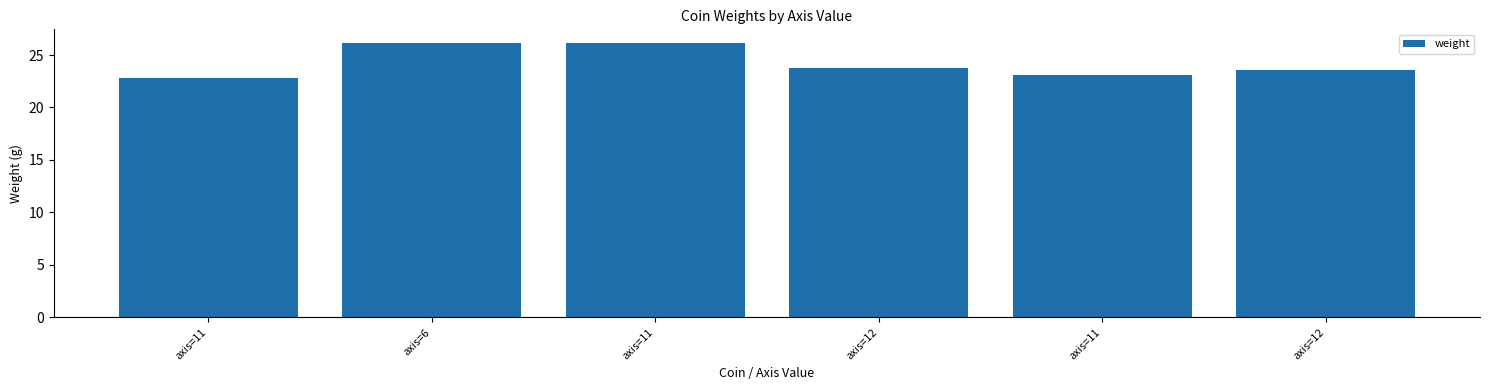

What is the change in value from axis=11 to axis=12?

+0.5